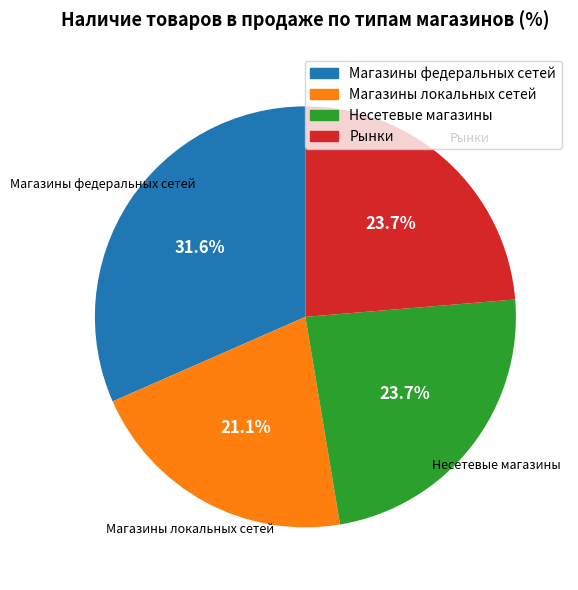

To the nearest percent, what is the combined percentage of Магазины локальных сетей and Несетевые магазины?

45%